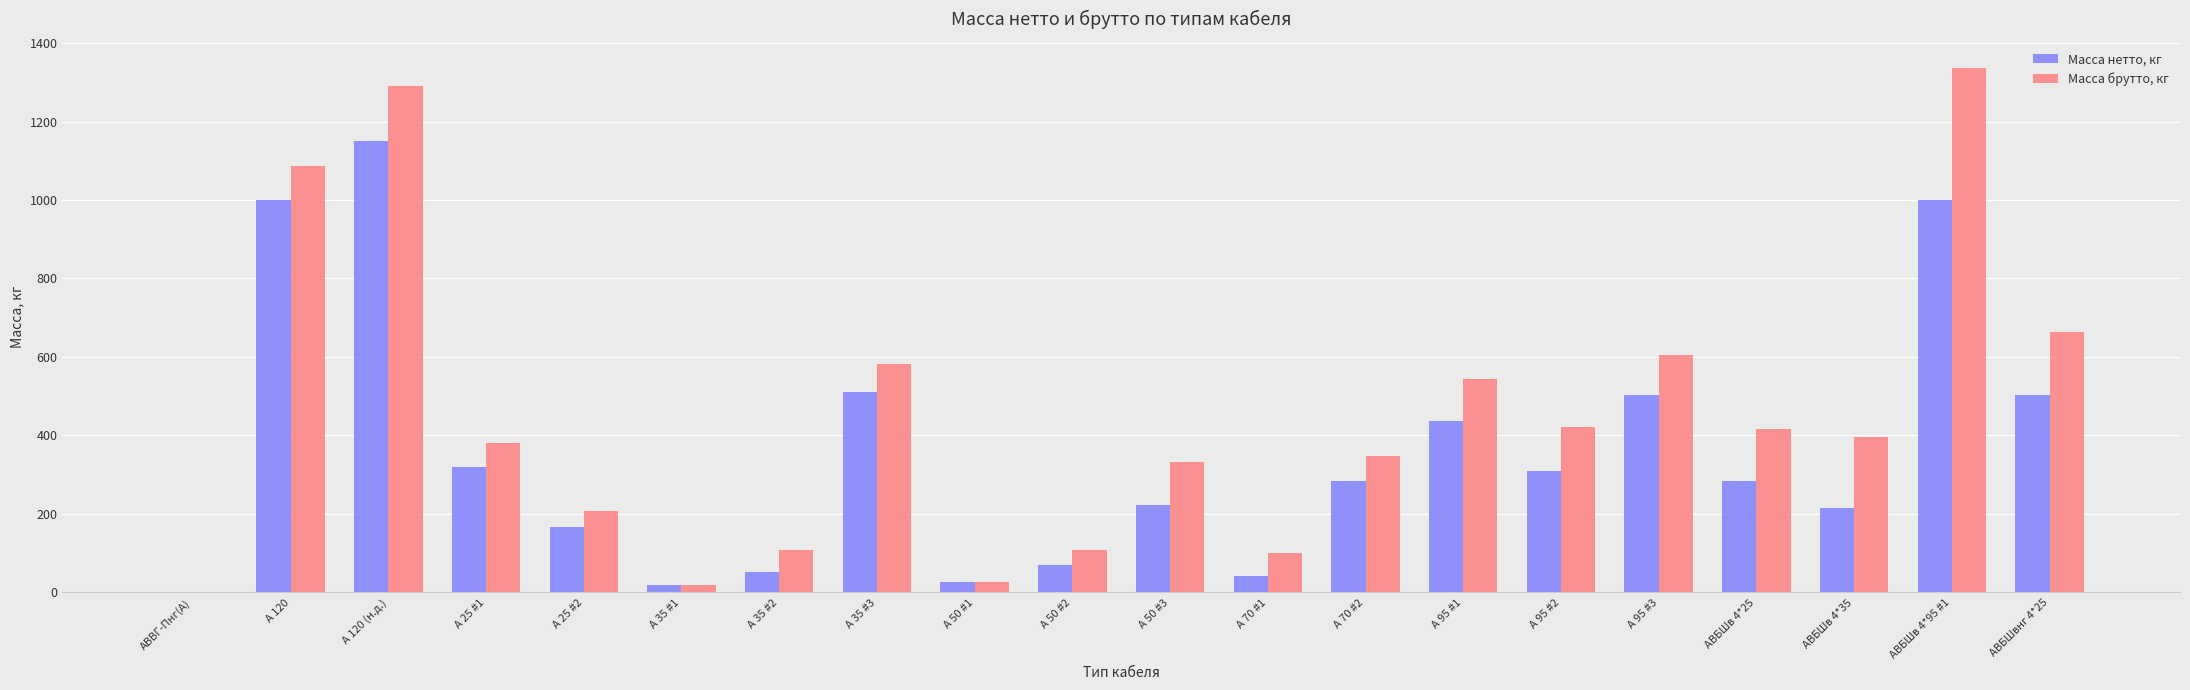

What are all the series names shown in the legend?

Масса нетто, кг, Масса брутто, кг